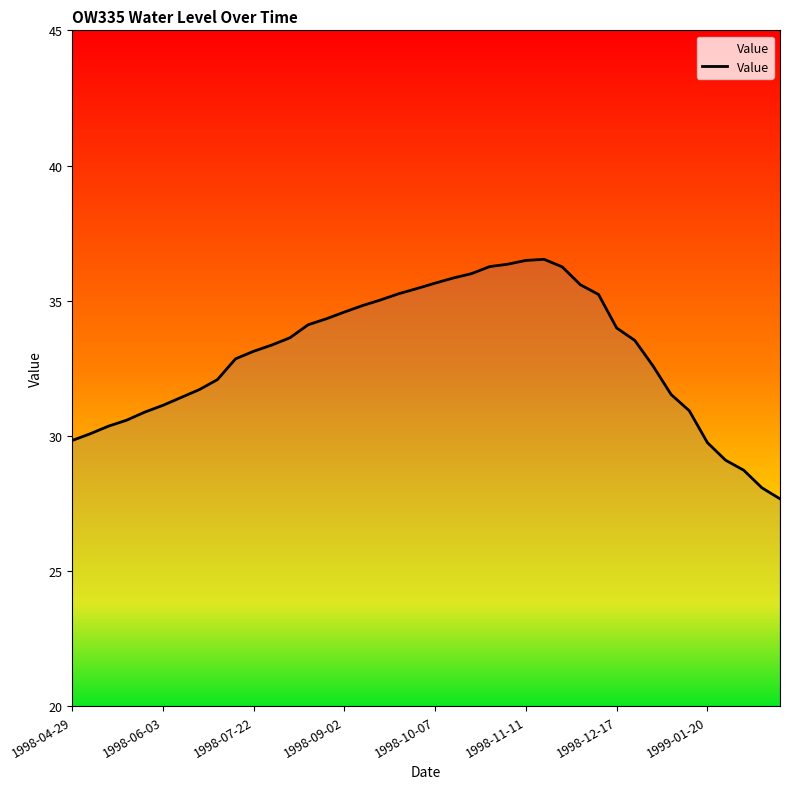

What is the greatest value displayed?

36.5